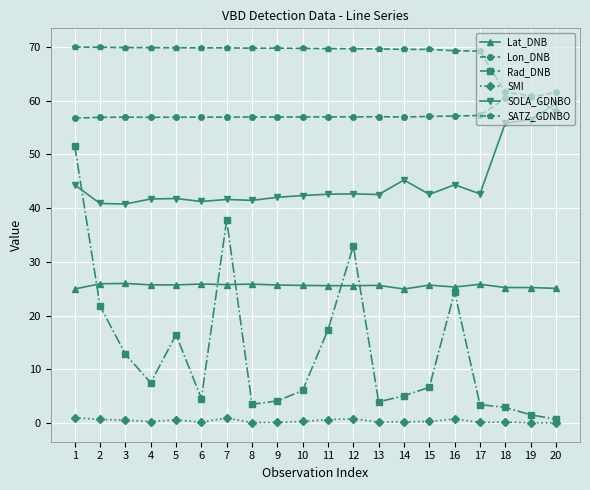

At which label does Rad_DNB reach its peak?

1